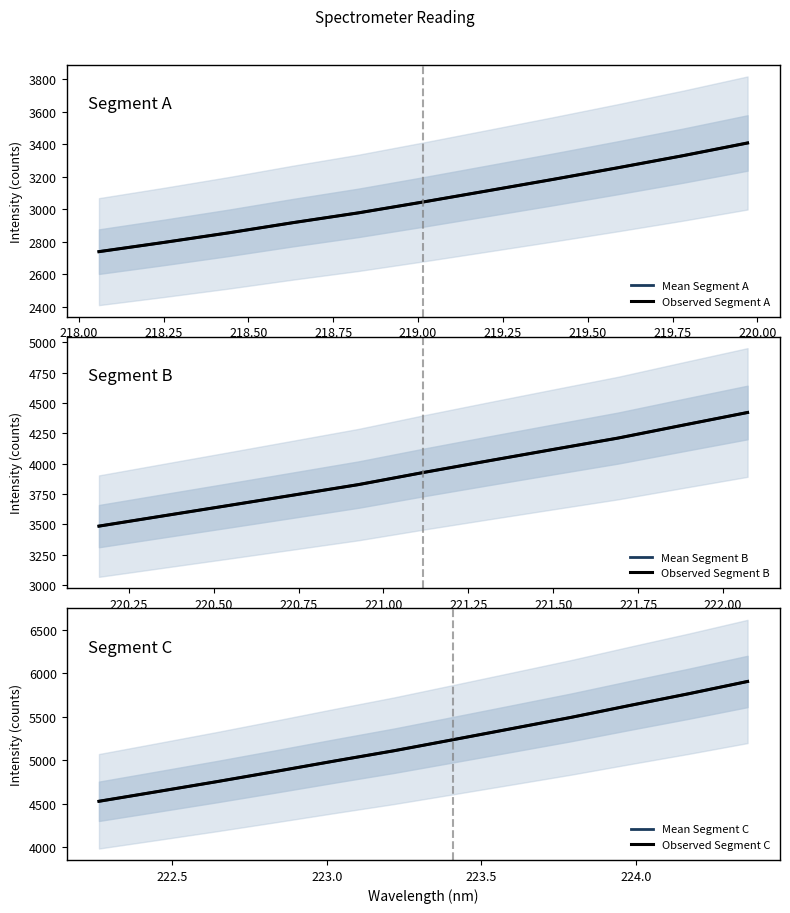

Is it true that the value at 221.6902 is 4211.4?

True